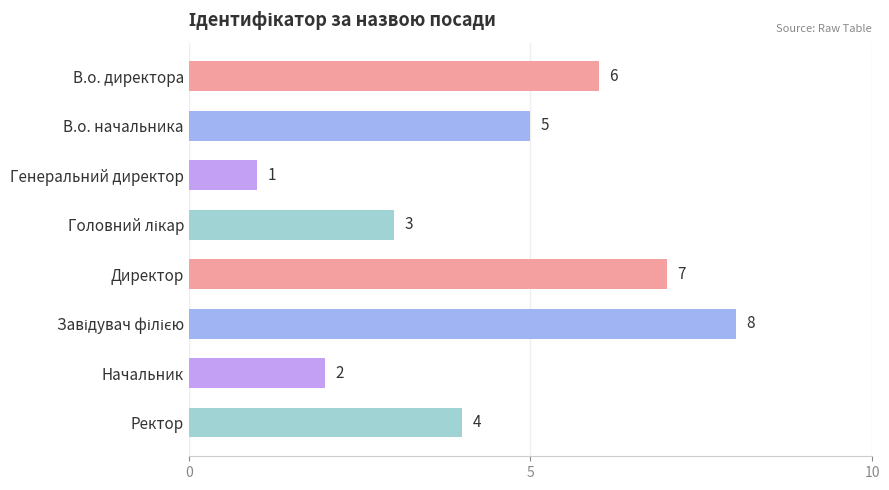

What is the difference between the maximum and minimum values?

7